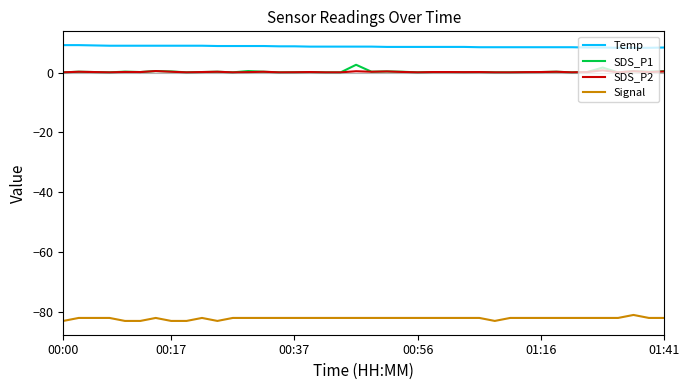

Which series has the largest total across all categories?

Temp